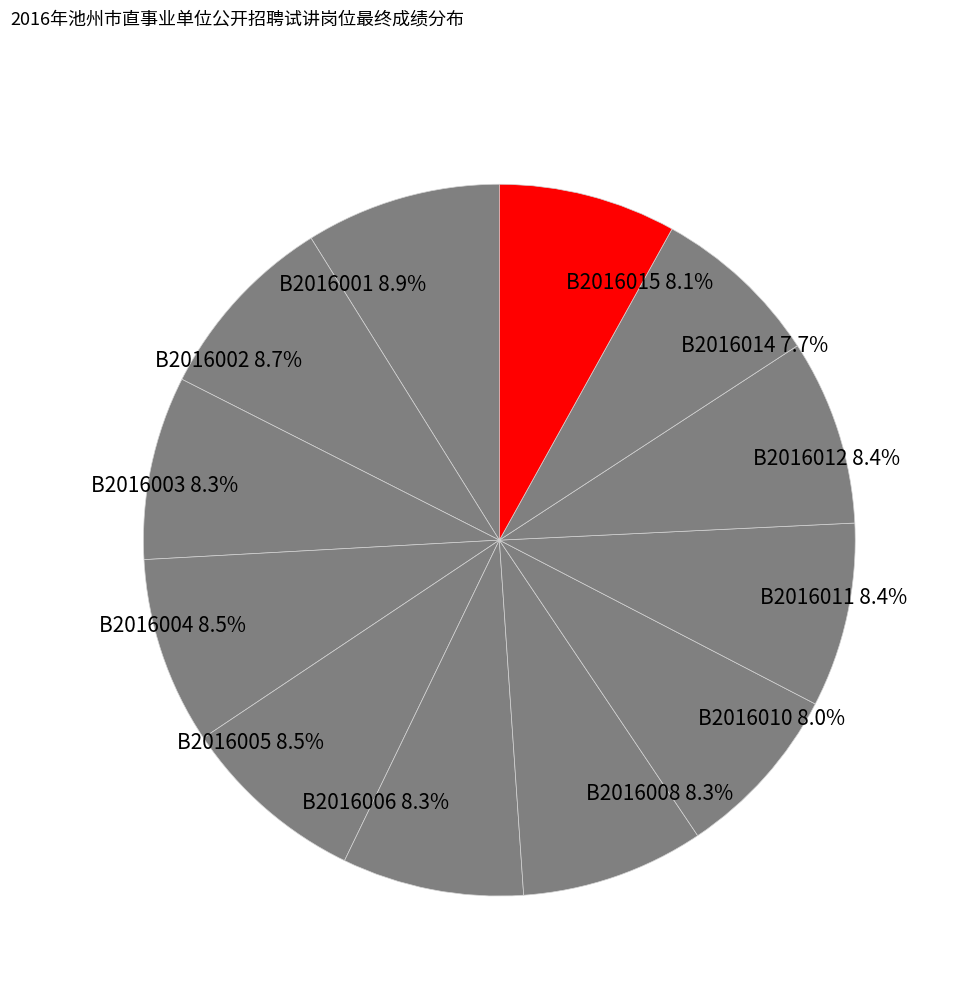

How many slices are in this pie chart?

12